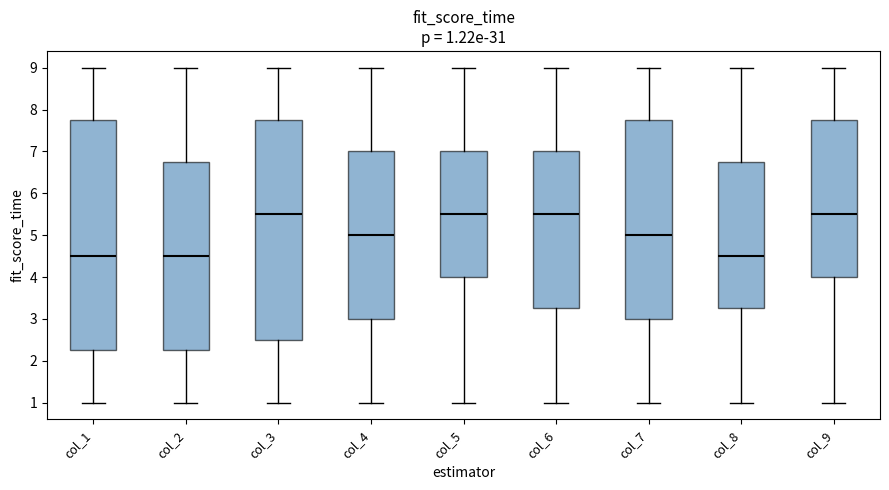

Comparing the boxes themselves (not the whiskers), which one is the tallest?

col_1